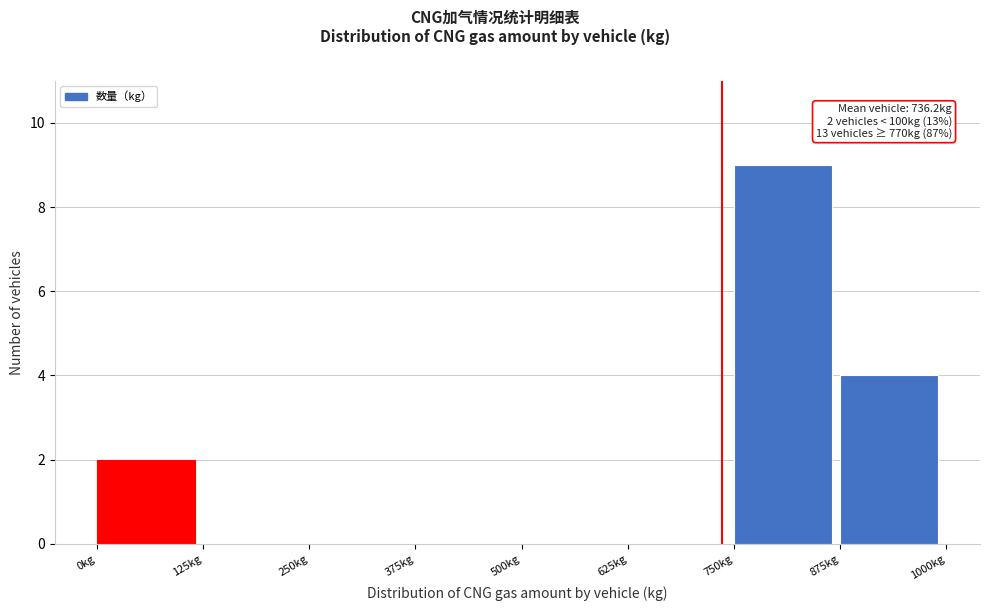

Which range on the x-axis has the tallest bar?

750 to 875